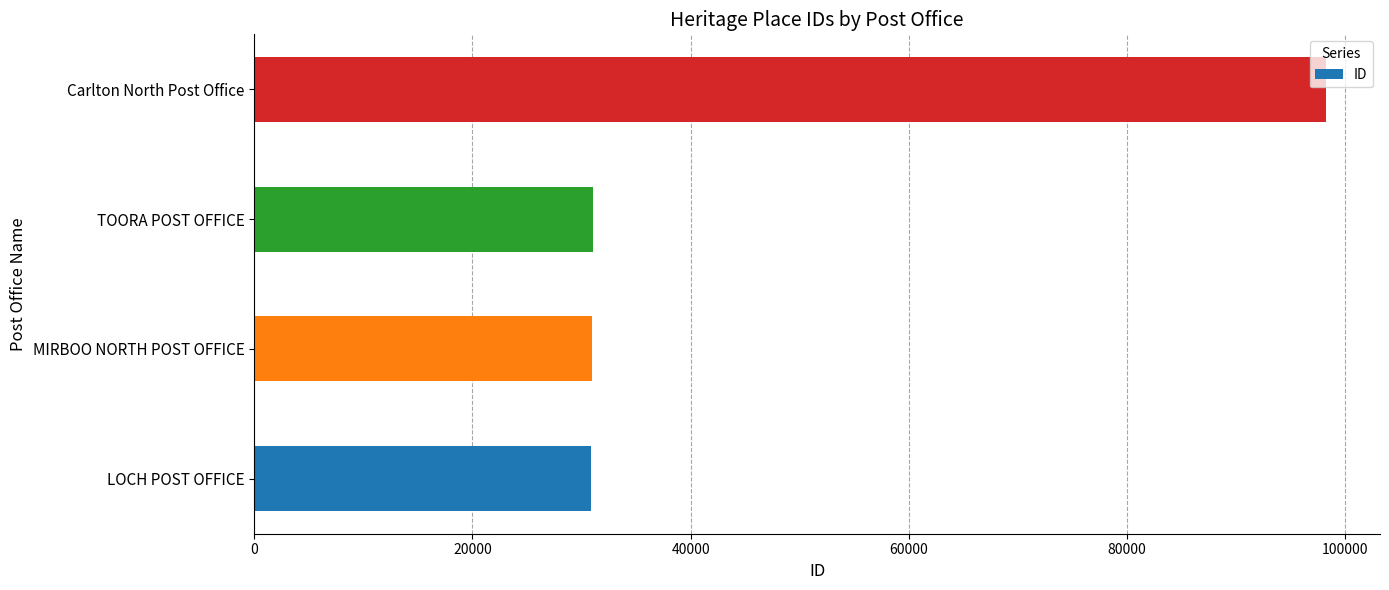

What is the greatest value displayed?

98249